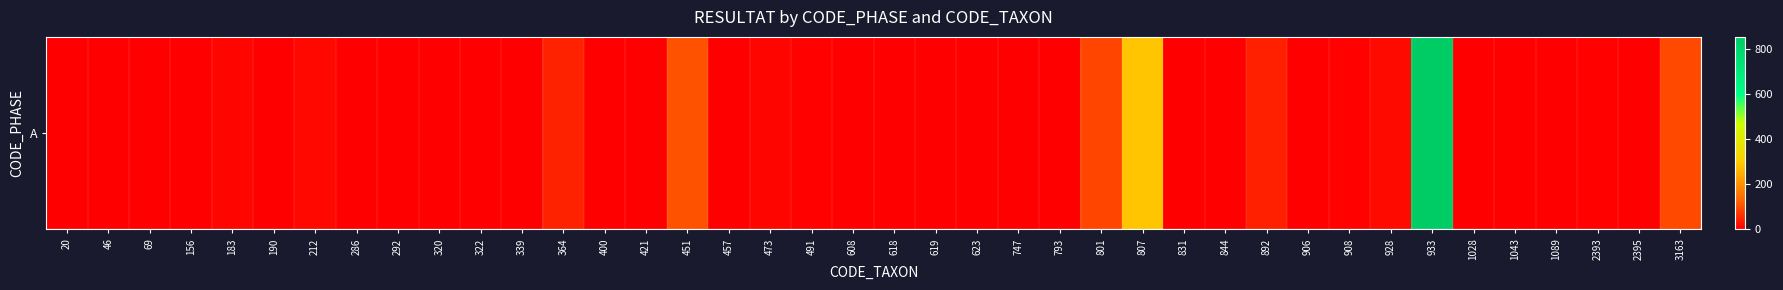

True or false: the data shows 2 at 2393.

False